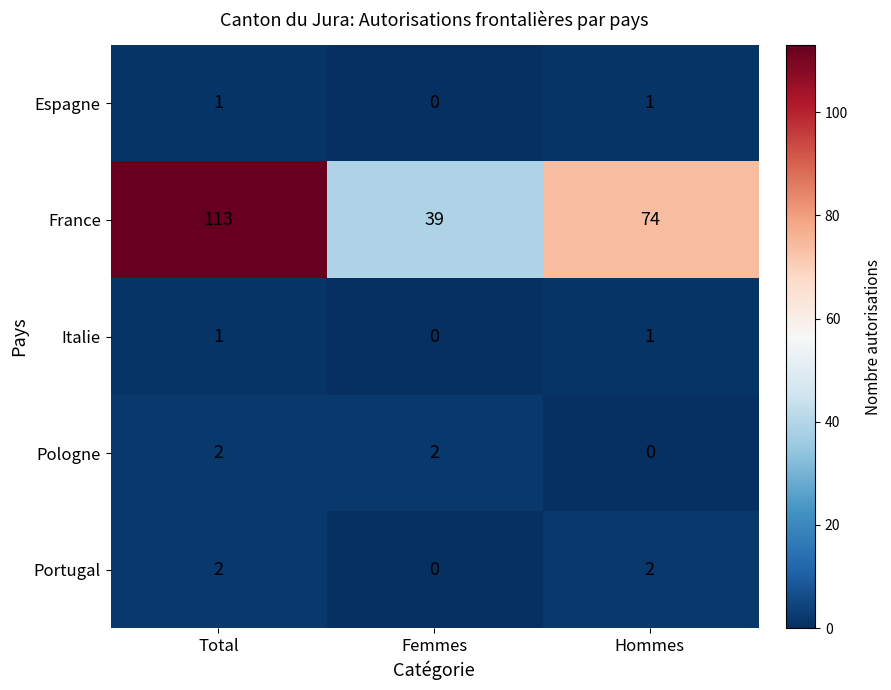

At which category is the sum across all series the highest?

Total